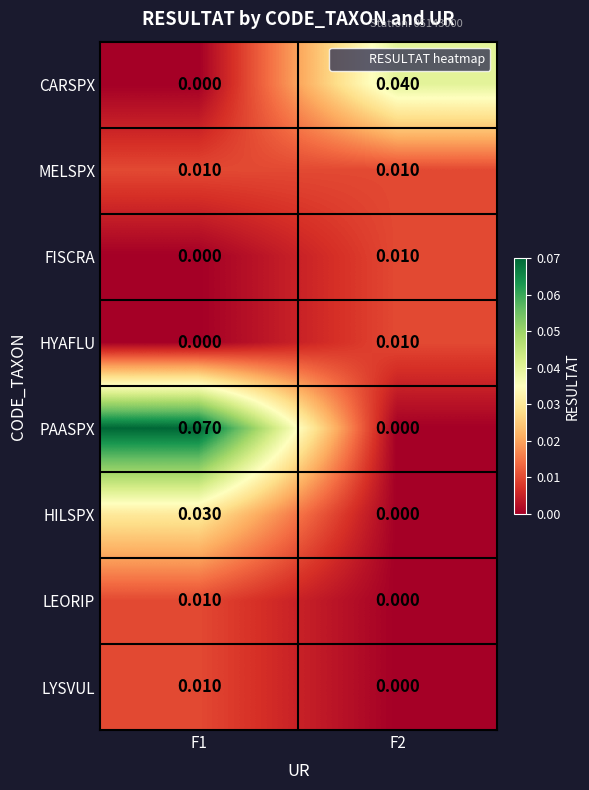

Is the value of HILSPX at F1 greater than the value of LEORIP at F2?

Yes